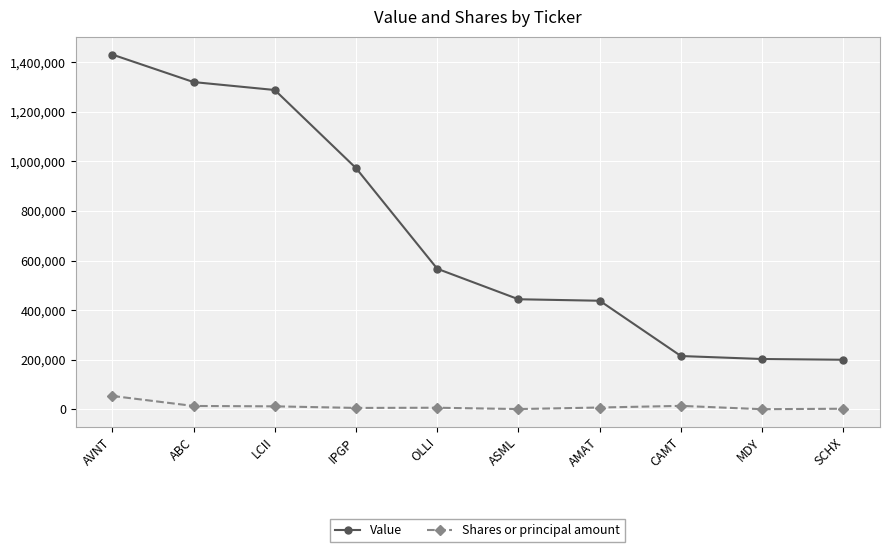

Is it true that Shares or principal amount equals 2485 at SCHX?

True